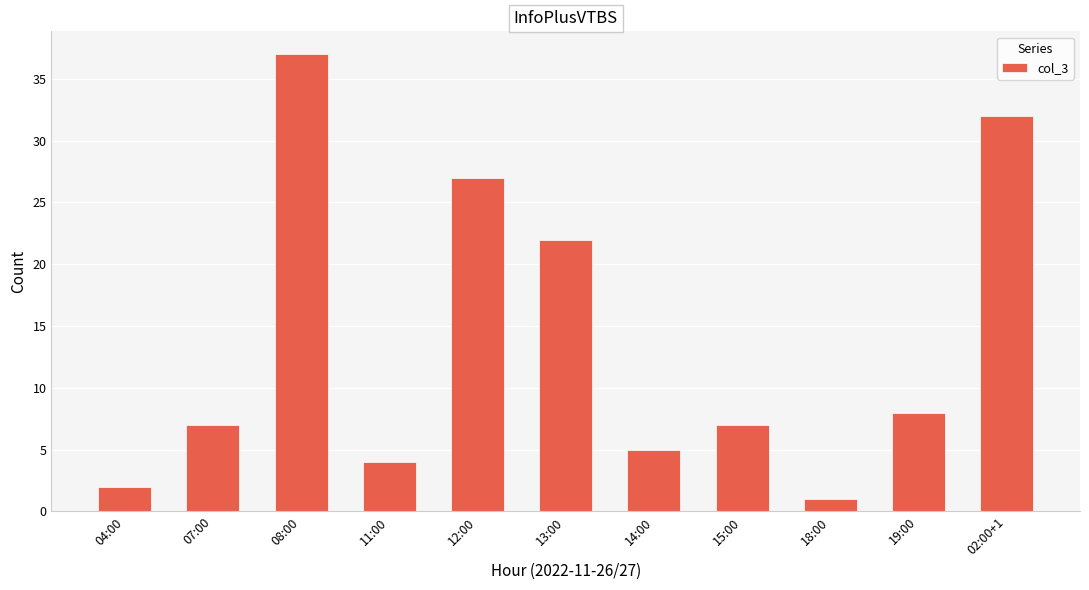

The value at 02:00+1 is 20. True or false?

False